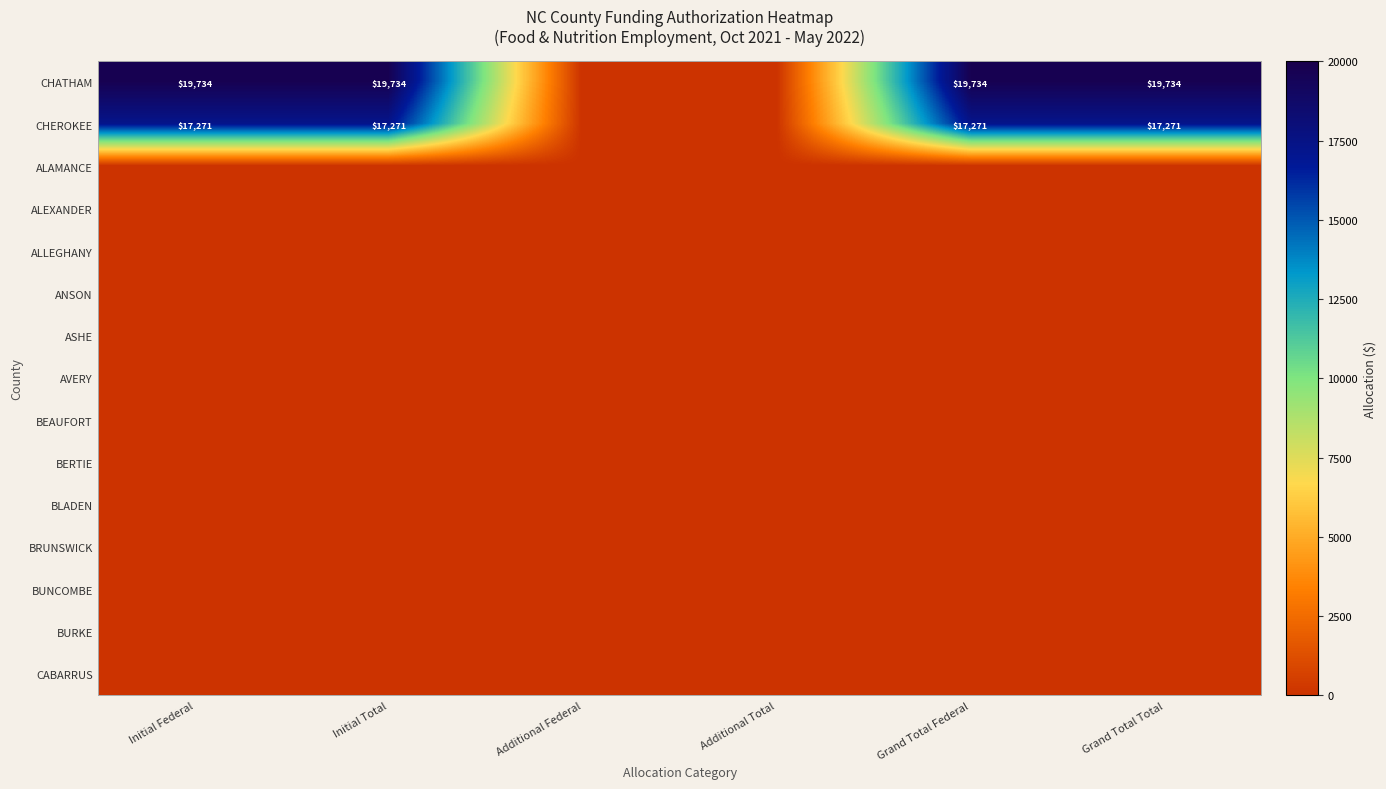

Is it true that CHEROKEE equals 17271 at Initial Total?

True